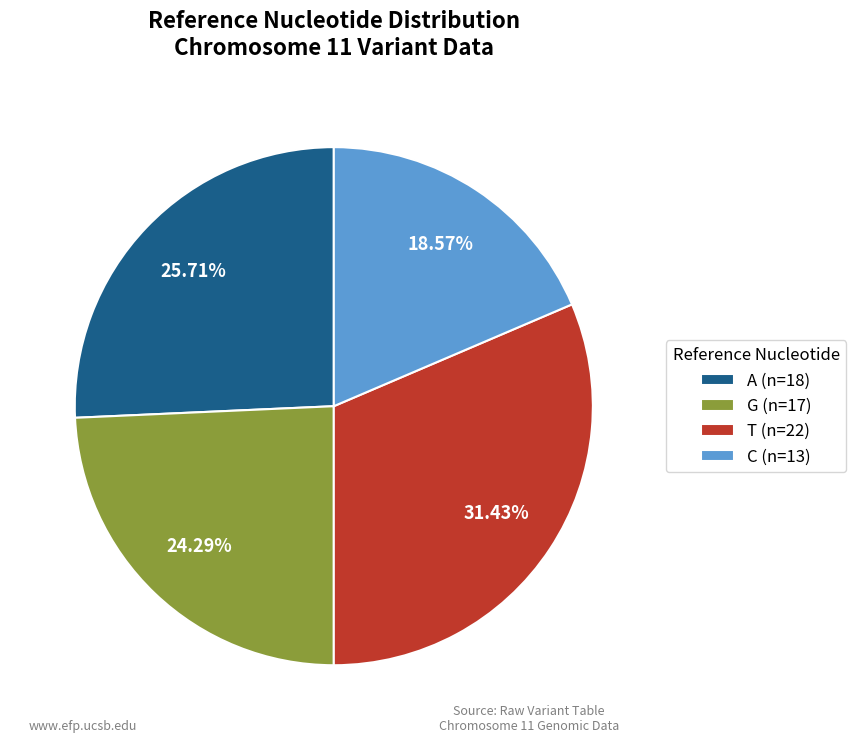

What percentage is the G slice, to the nearest percent?

24%